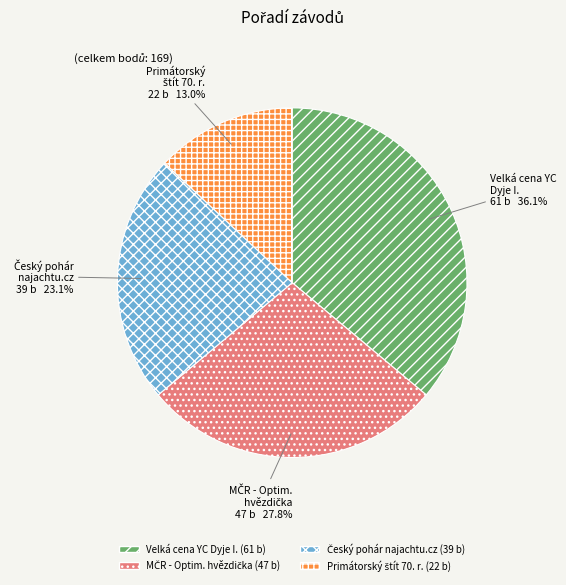

Is there a majority slice in this chart?

No